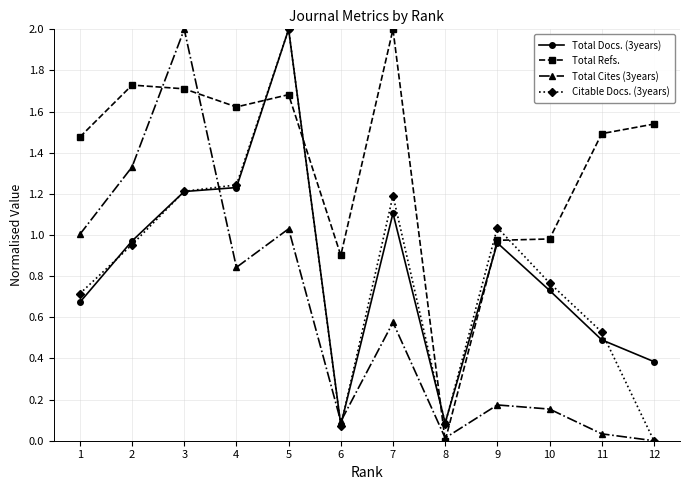

What is the highest value of the Total Docs. (3years) series?

2.0